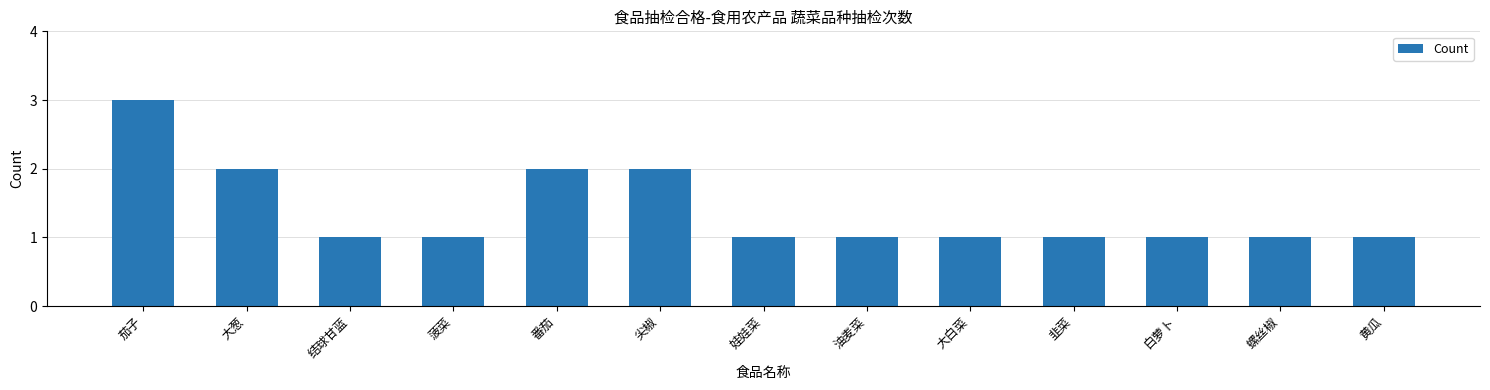

The chart shows a value of 1 at 娃娃菜. True or false?

True